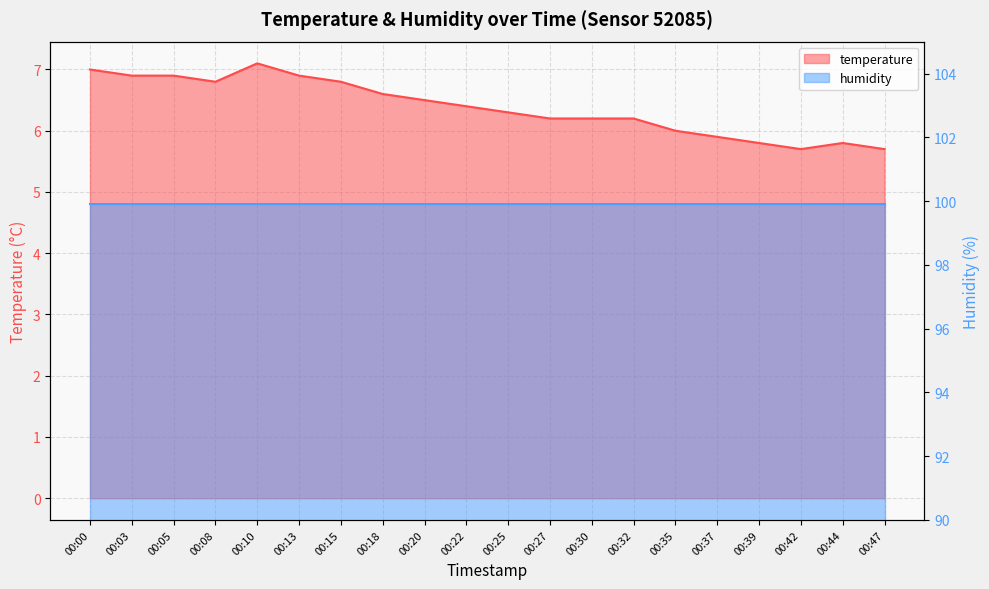

What is the approximate value at 00:22?

6.4